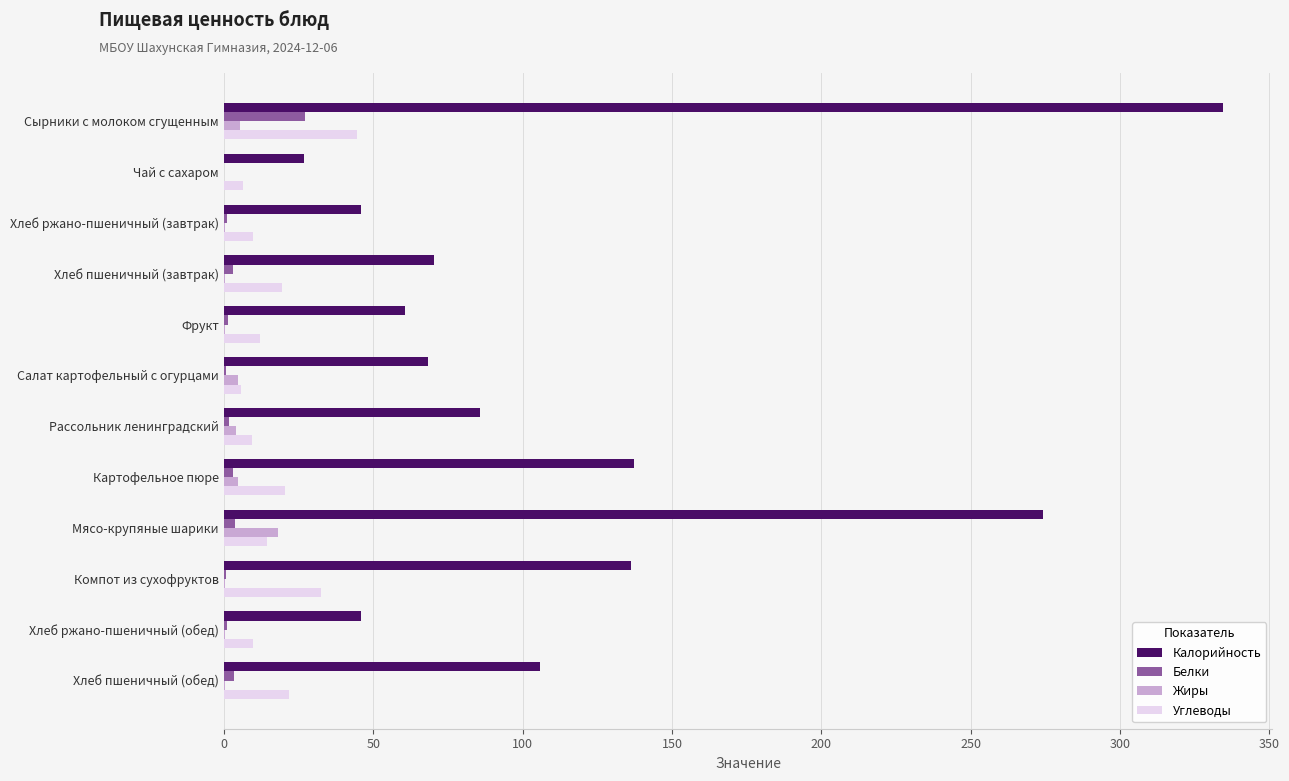

What is the sum of all Белки values?

47.4